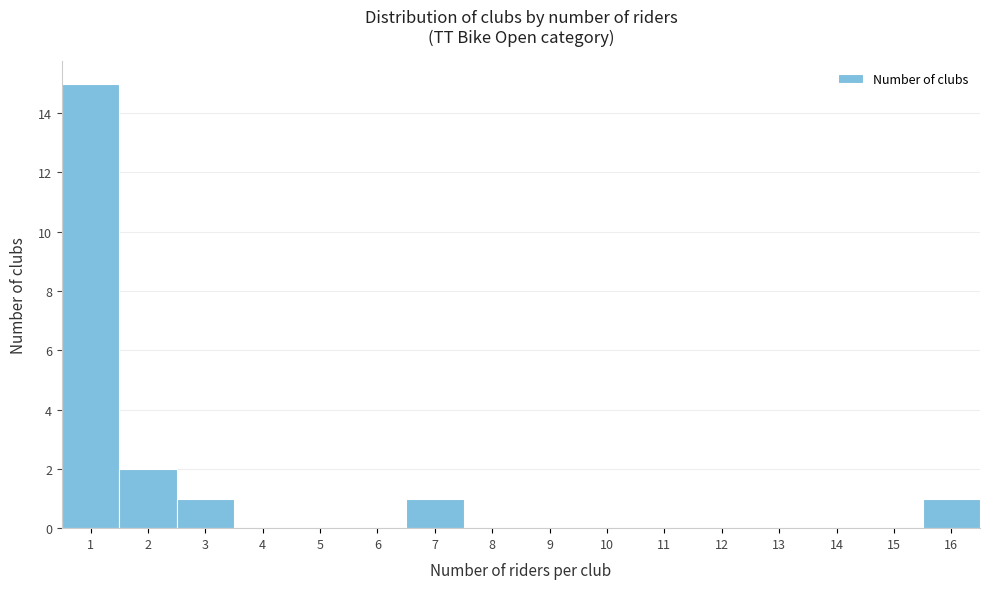

Over which range of the x-axis is the bar tallest?

0.5 to 1.5